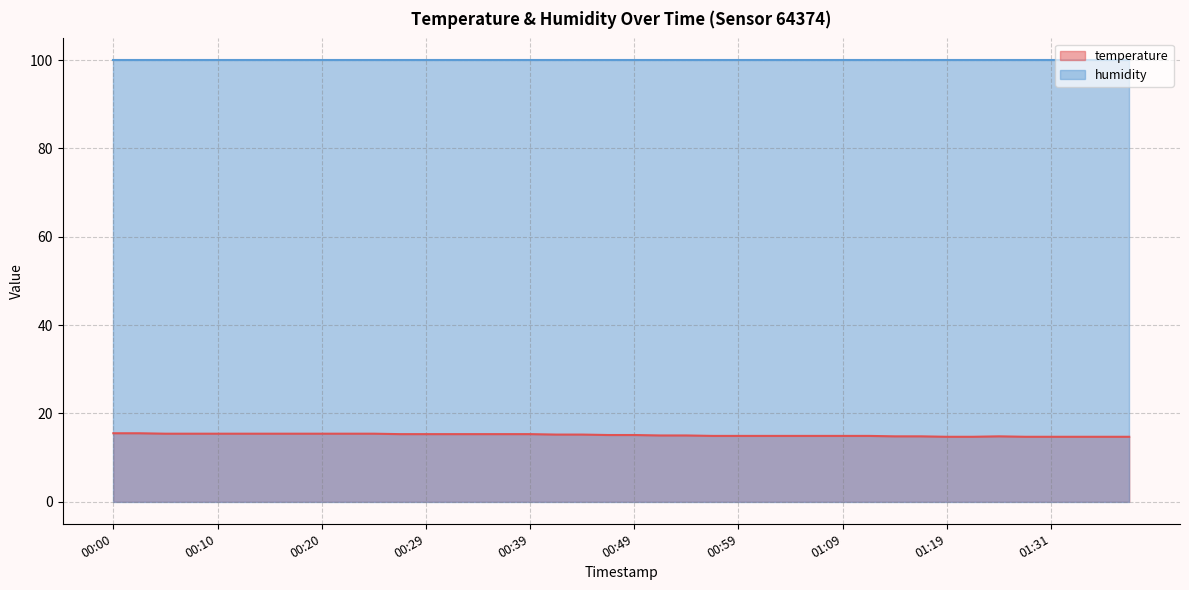

True or false: the data shows 21.8 at 00:25.

False